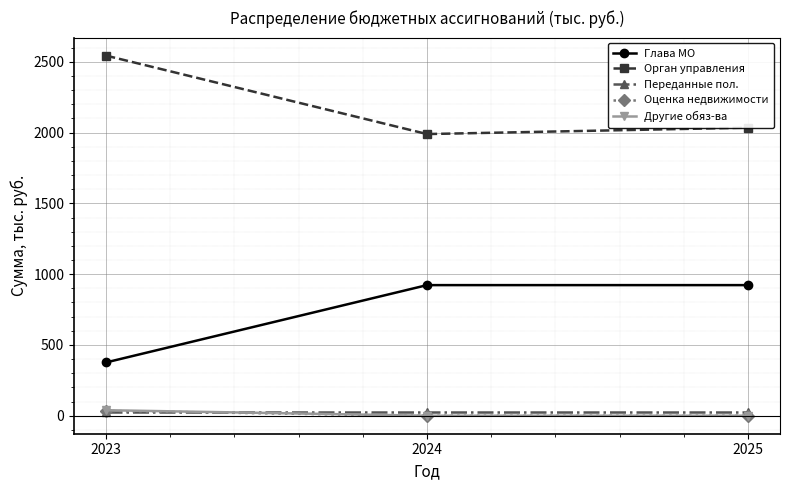

How many lines are shown in the chart?

5